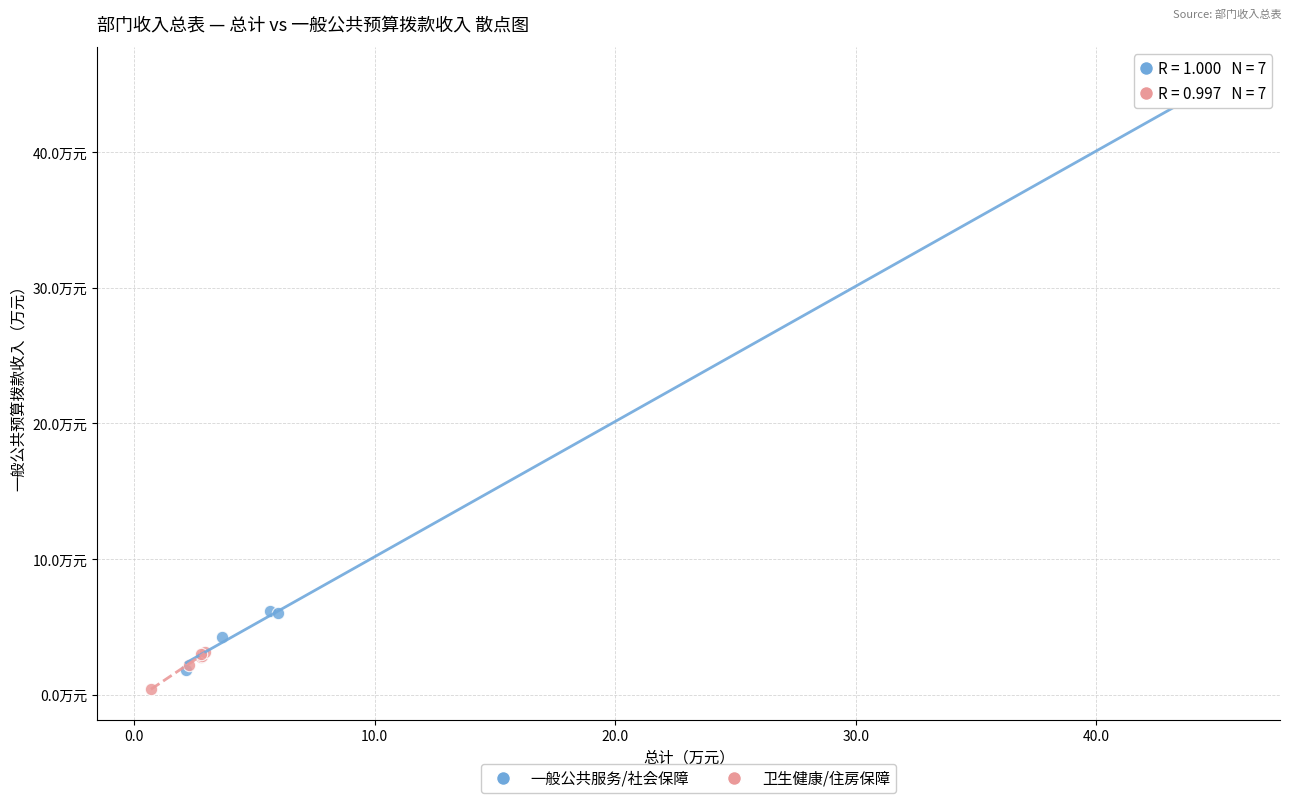

Which series has the widest spread of Y values?

一般公共服务/社会保障